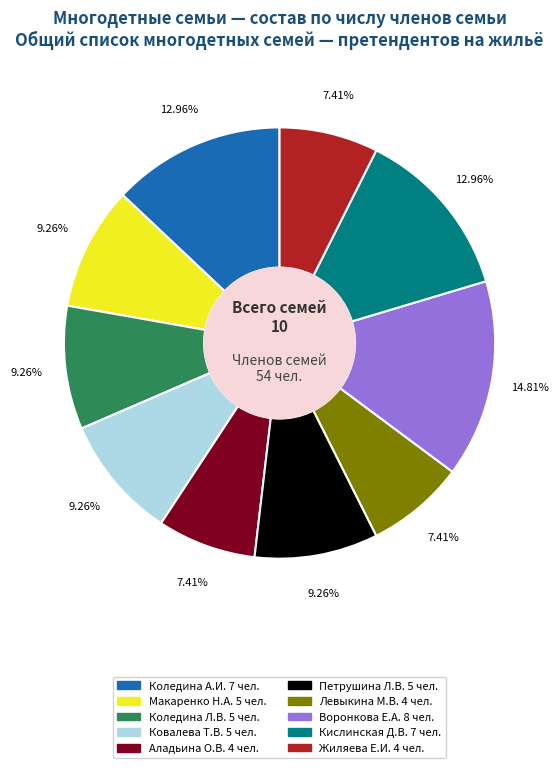

Does any single category account for the majority?

No